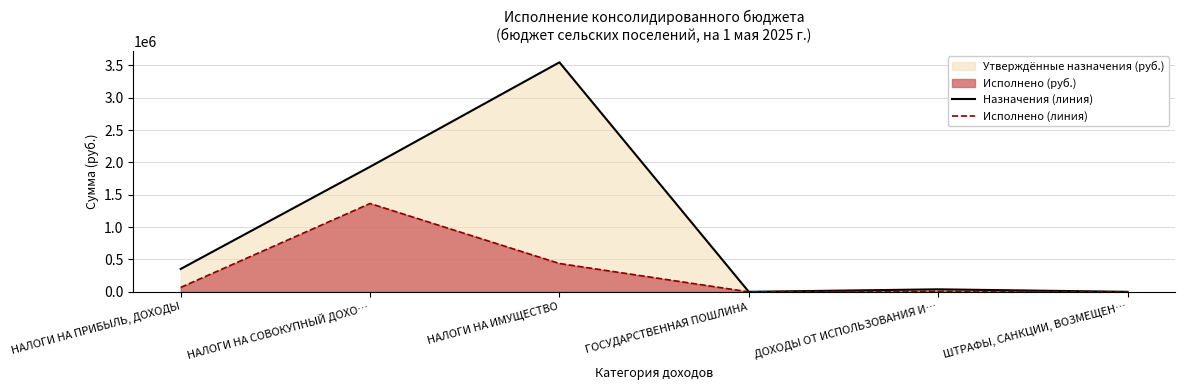

Which series has the largest range (max minus min)?

Назначения (линия)